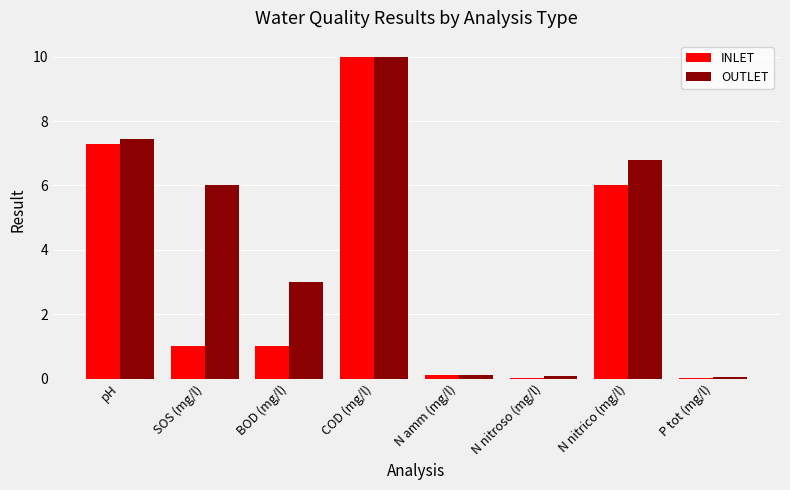

Read the INLET value at N nitrico (mg/l).

6.0